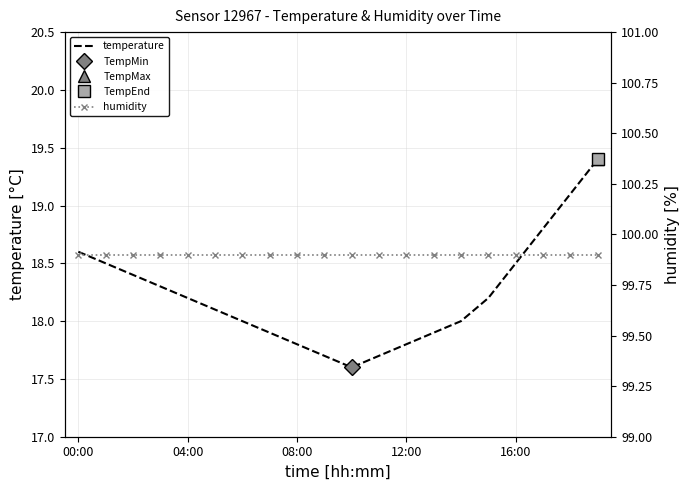

Reading left to right, list all the values displayed in this chart.

temperature: 18.6	18.5	18.4	18.3	18.2	18.1	18.0	17.9	17.8	17.7	17.6	17.7	17.8	17.9	18.0	18.2	18.5	18.8	19.1	19.4
humidity: 99.9	99.9	99.9	99.9	99.9	99.9	99.9	99.9	99.9	99.9	99.9	99.9	99.9	99.9	99.9	99.9	99.9	99.9	99.9	99.9